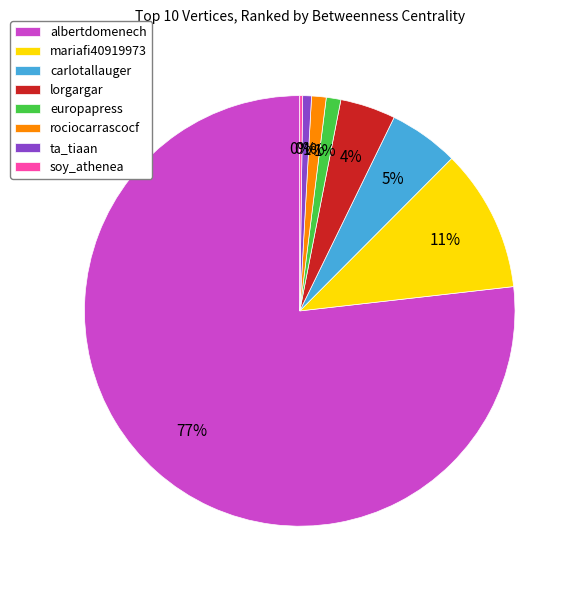

The rociocarrascocf slice represents 1% of the pie. True or false?

True